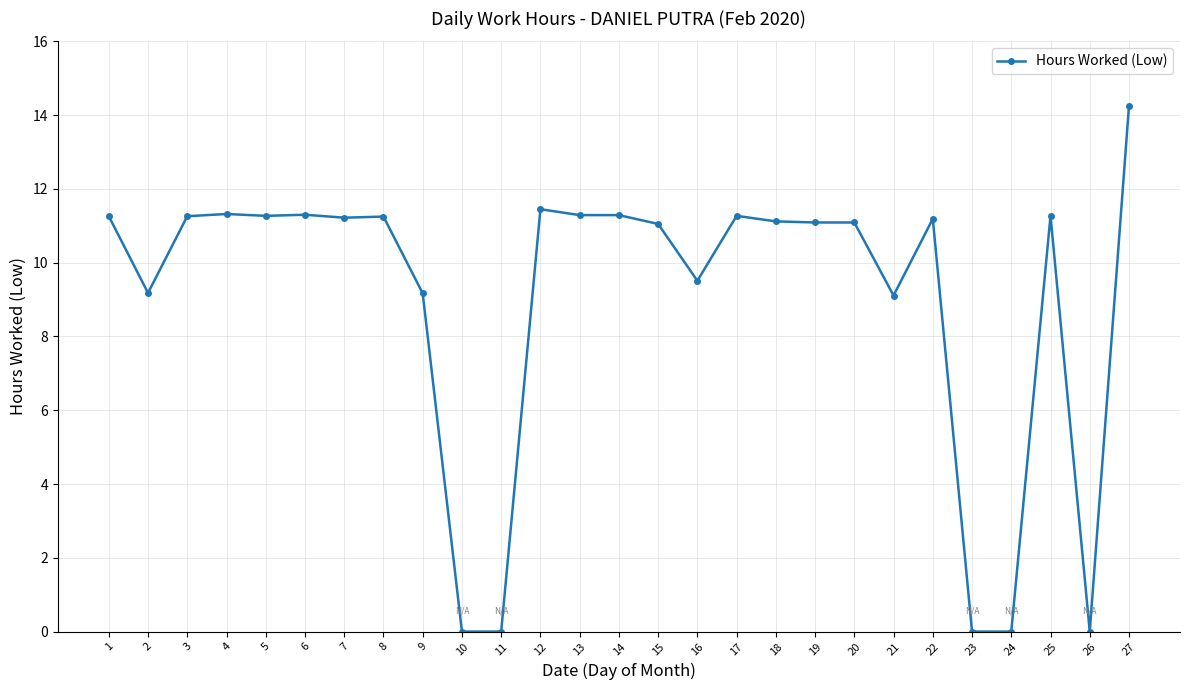

What is the value of the 16th point from the left?

9.5